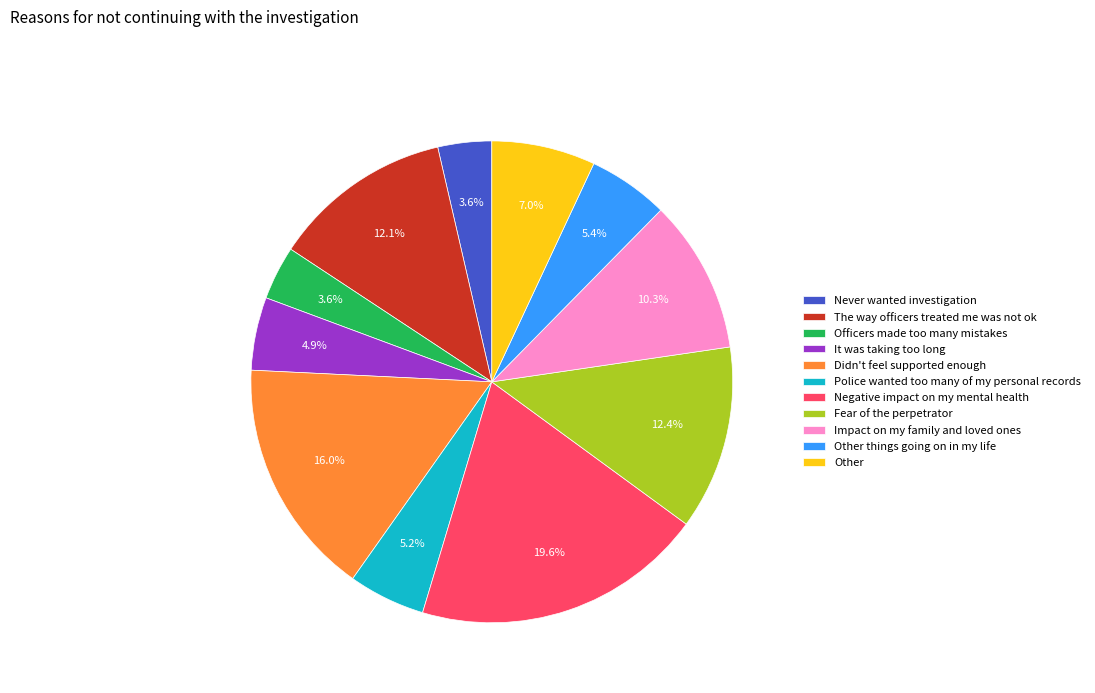

To the nearest percent, what portion does Fear of the perpetrator represent?

12%